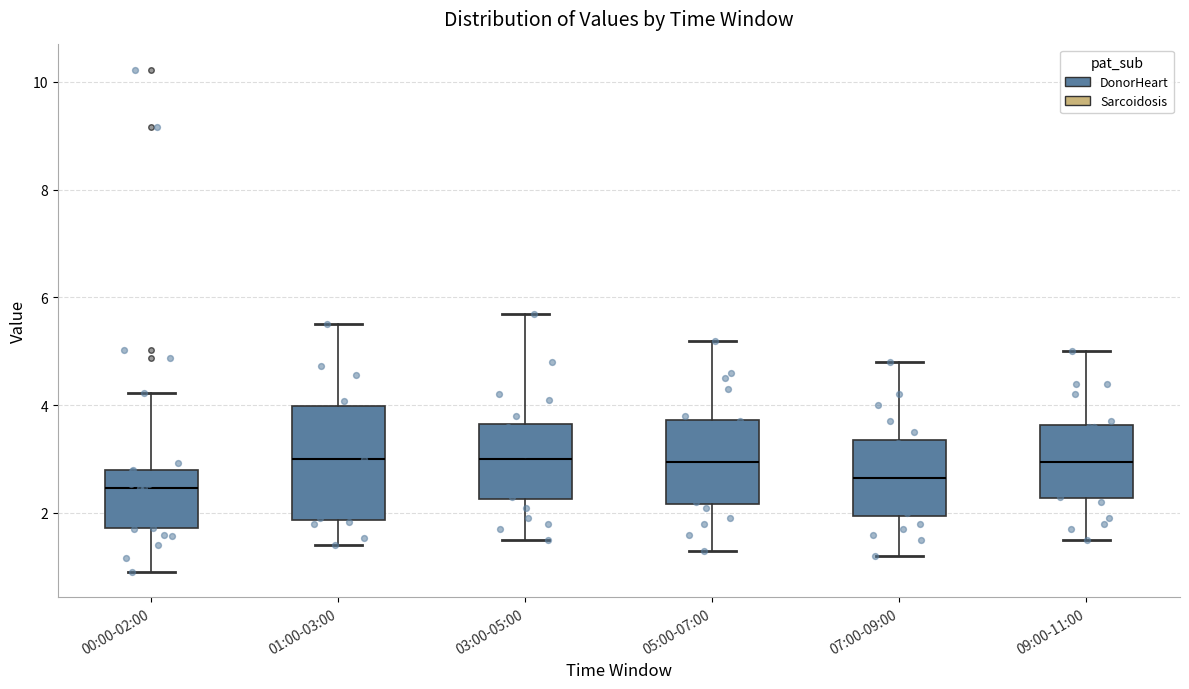

Reading left to right, transcribe this box plot: for each box, give where its median line is, the range the box spans, and where its two whiskers end, as read against the y-axis. The values are not printed on the chart, so give them approximately, as read against the axis.

00:00-02:00: median 2.4, box 1.8 to 2.8, whiskers 1.0 to 4.2
01:00-03:00: median 3.0, box 1.8 to 4.0, whiskers 1.4 to 5.6
03:00-05:00: median 3.0, box 2.2 to 3.6, whiskers 1.6 to 5.8
05:00-07:00: median 3.0, box 2.2 to 3.8, whiskers 1.4 to 5.2
07:00-09:00: median 2.6, box 2.0 to 3.4, whiskers 1.2 to 4.8
09:00-11:00: median 3.0, box 2.2 to 3.6, whiskers 1.6 to 5.0